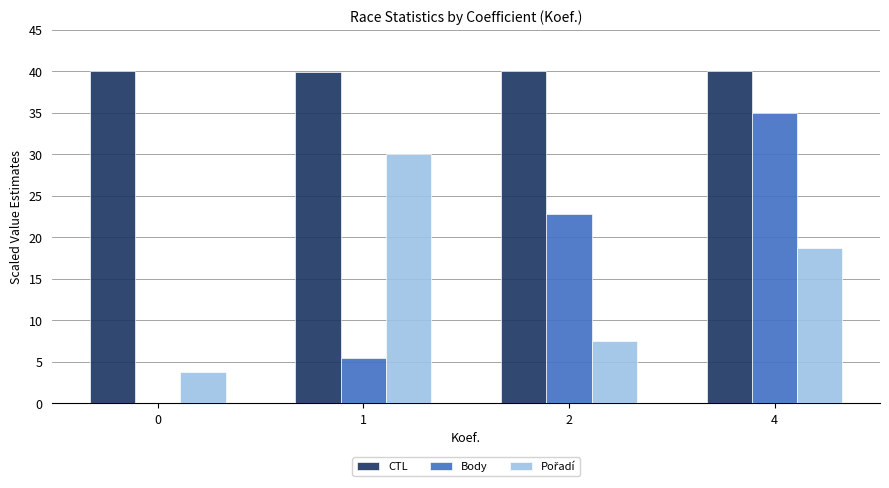

What is the total value across all series at 0?

43.8